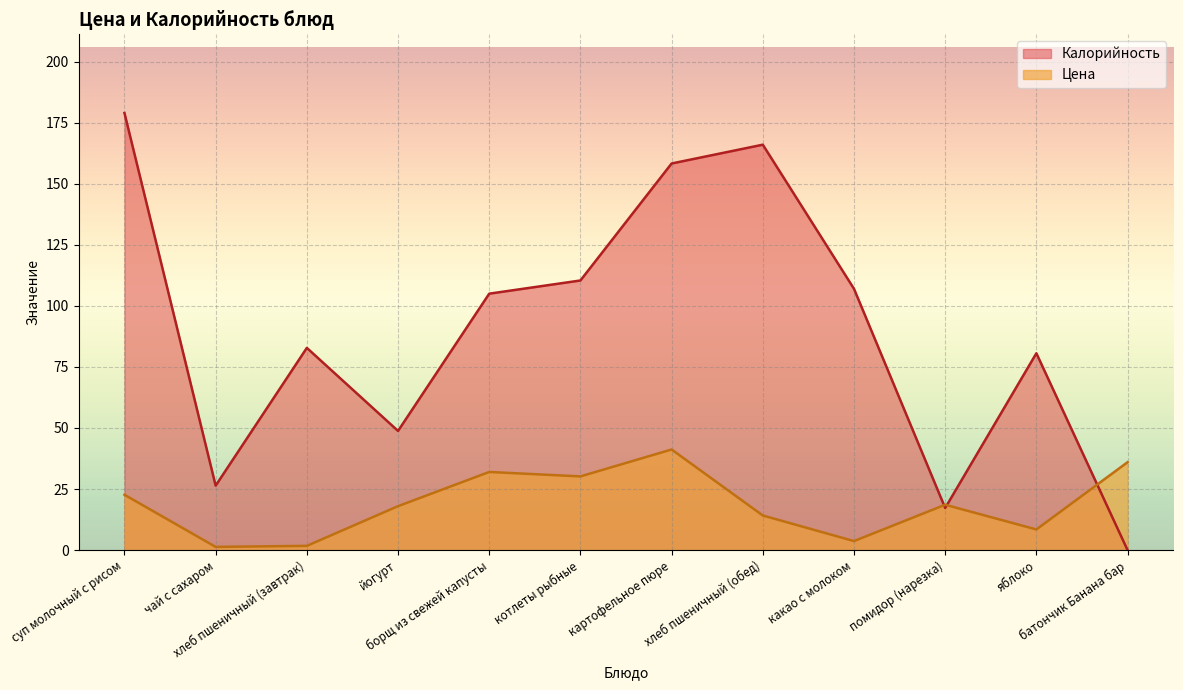

How many interior local valleys does the Цена series have?

4